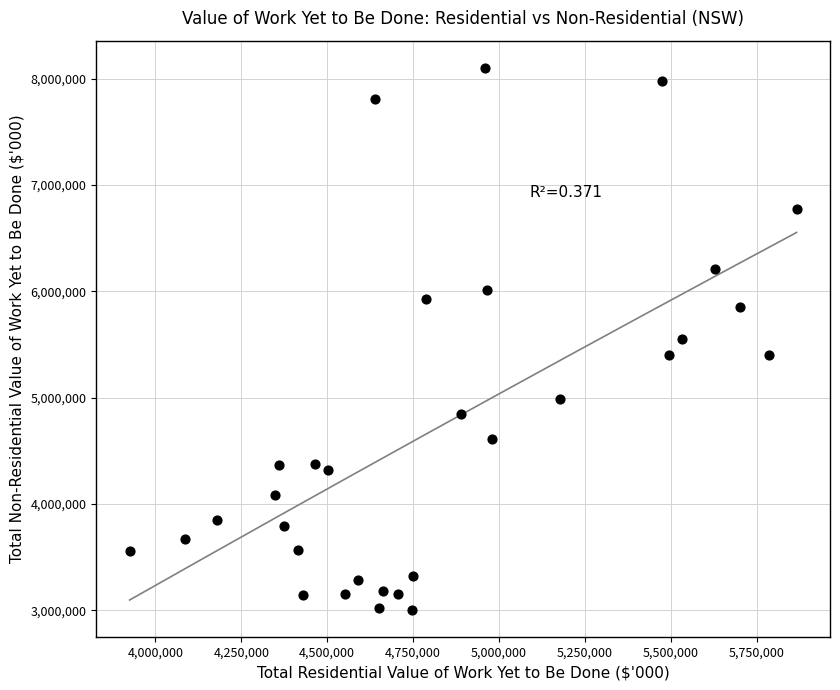

What is the range of Y values (max minus min)?

5098363